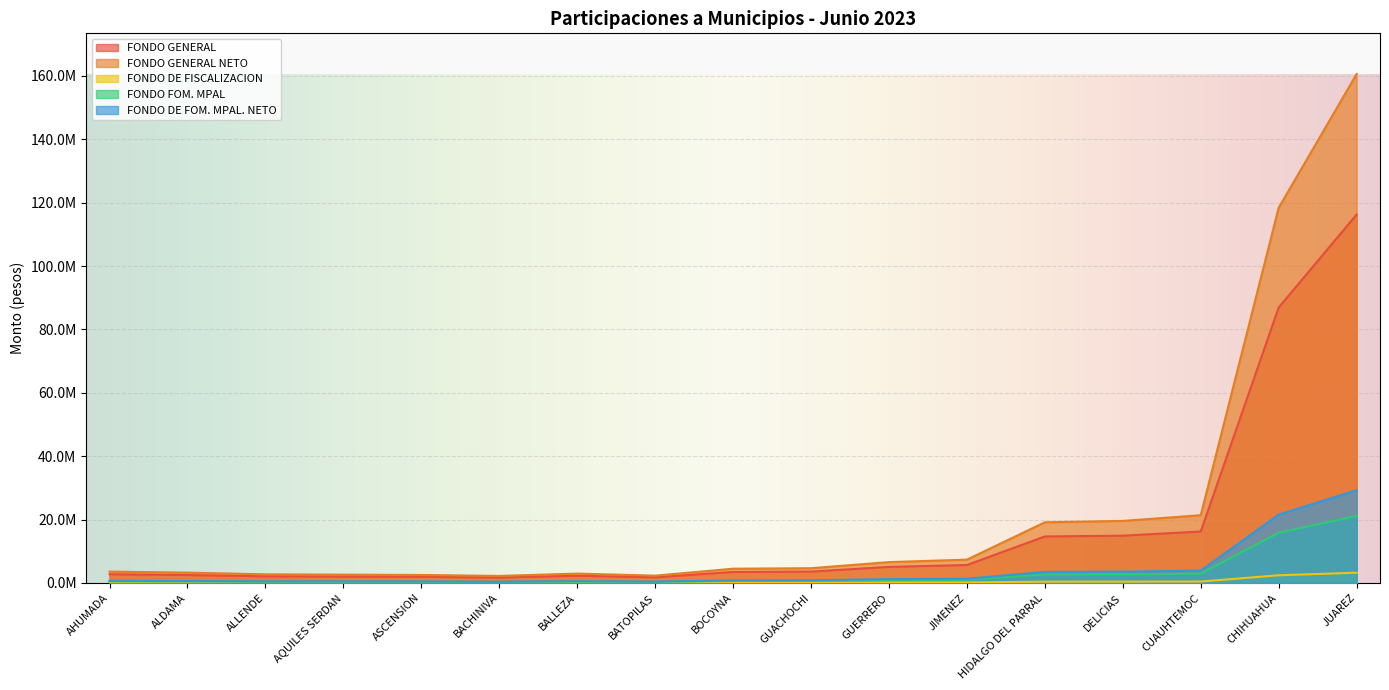

What is the label of the 17th point from the right?

AHUMADA